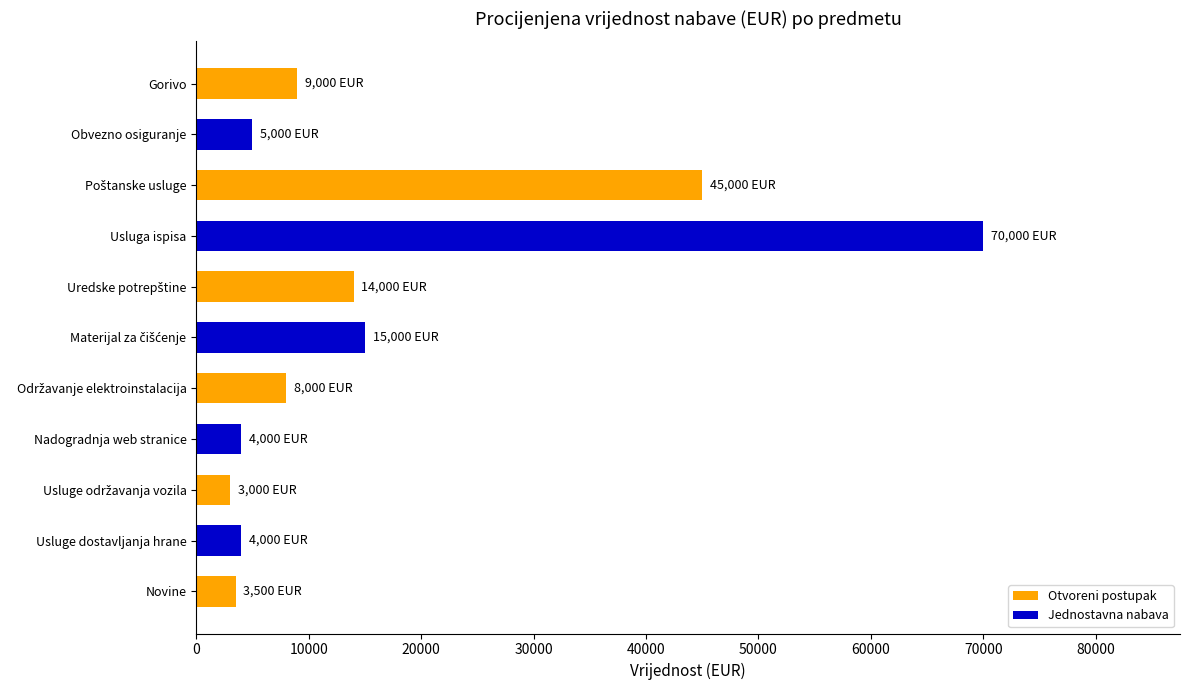

How many values are below 8000?

5